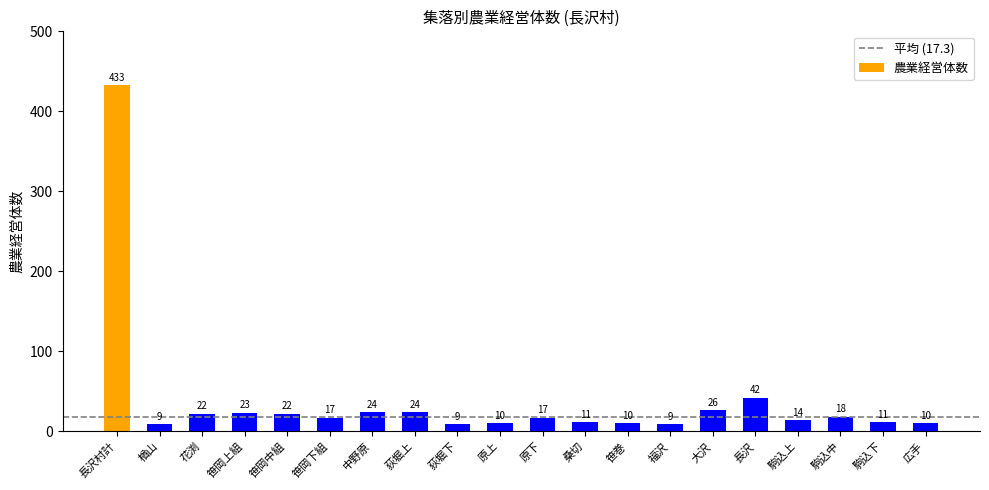

What is the greatest value displayed?

433